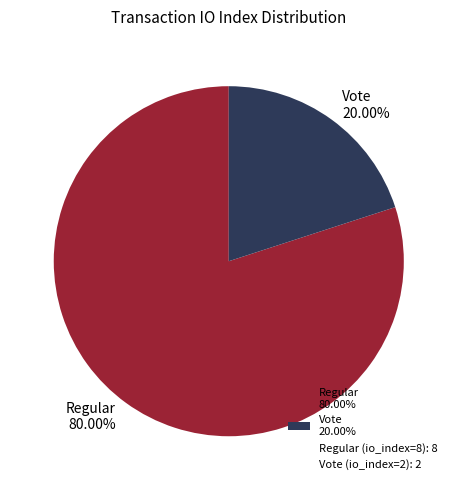

Between Vote 20.00% and Regular 80.00%, which is larger?

Regular 80.00%